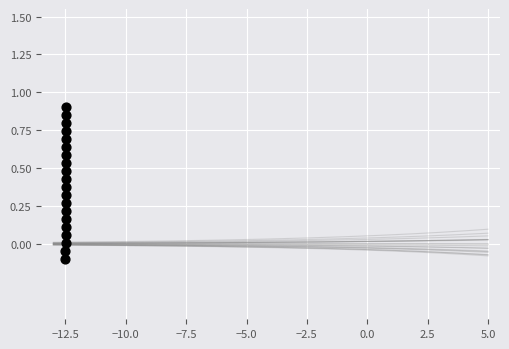

What is the range of Y values (max minus min)?

1.0